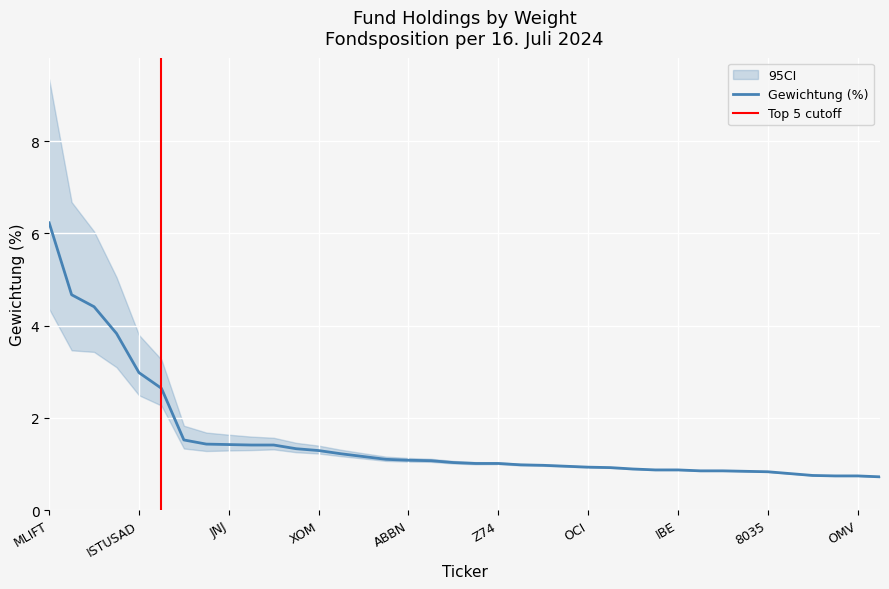

What is the greatest value displayed?

6.2